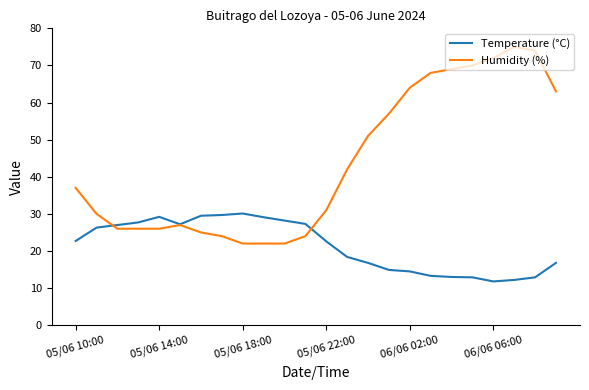

Which series has the widest spread of values?

Humidity (%)